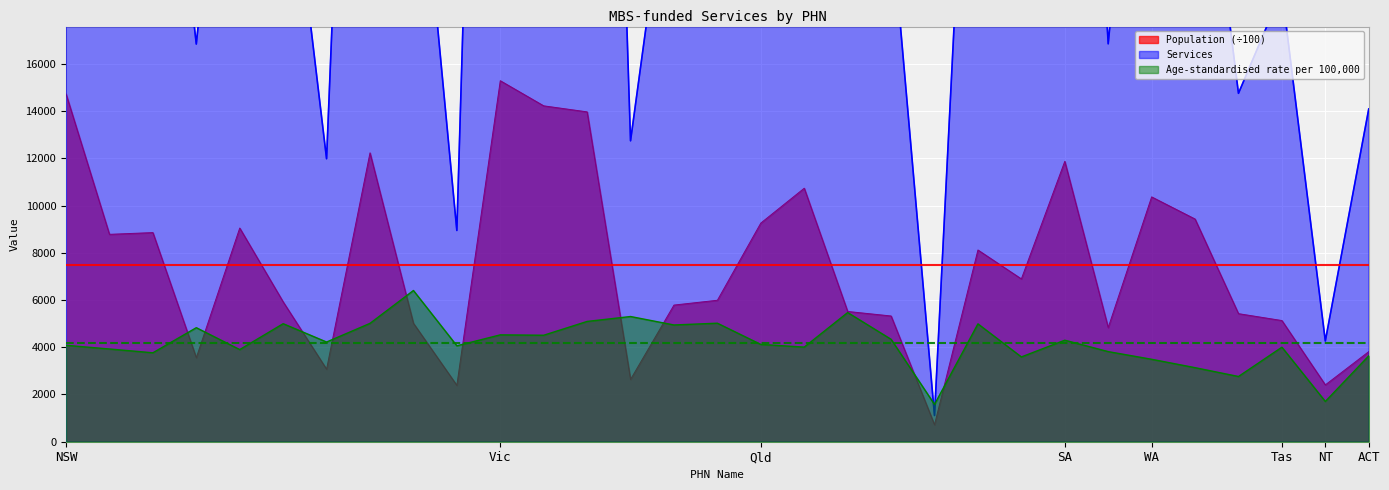

Which series has the largest total across all categories?

Services